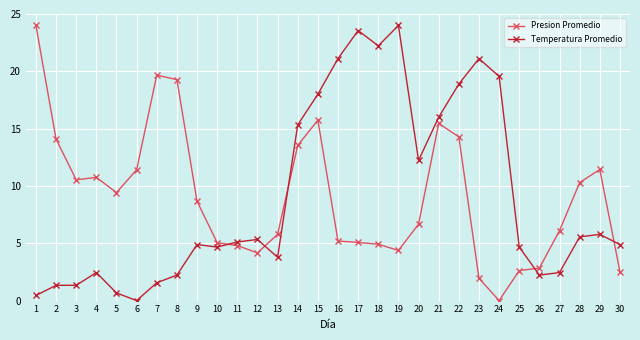

At 9, list the series in order from largest to smallest.

Presion Promedio, Temperatura Promedio